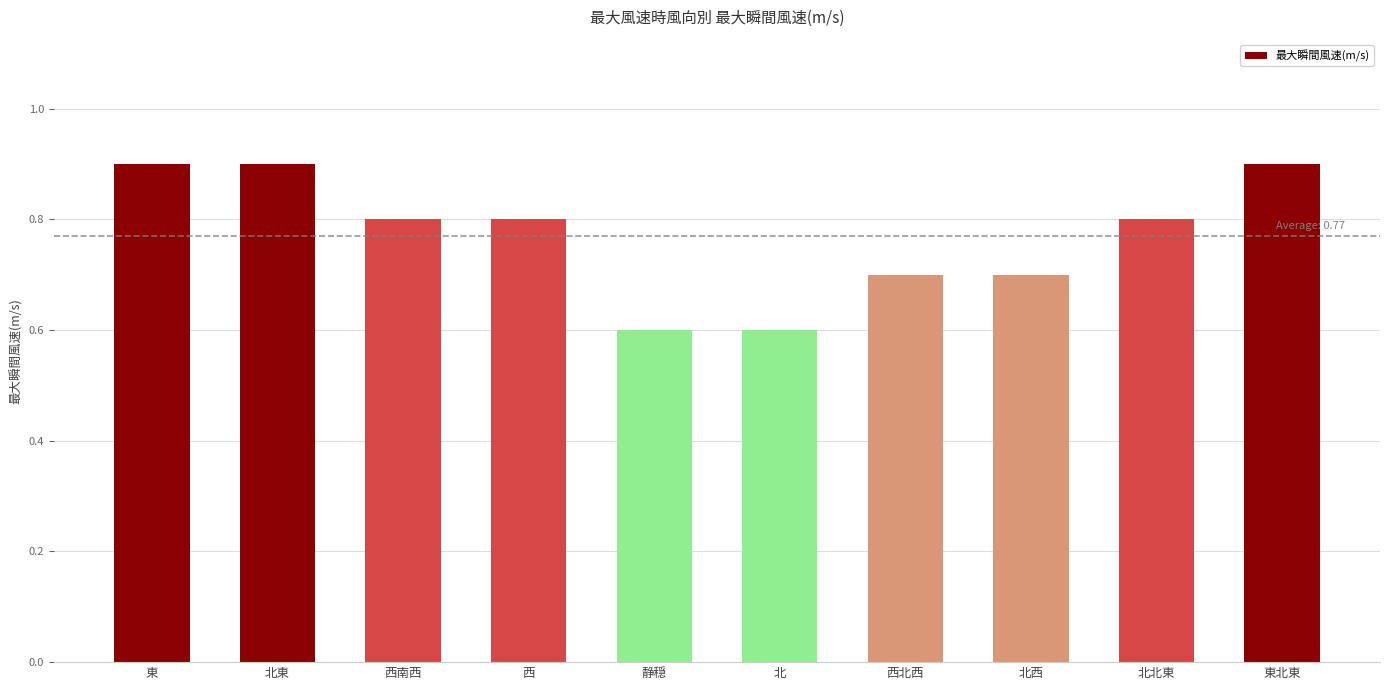

What is the label of the 6th bar from the right?

静穏